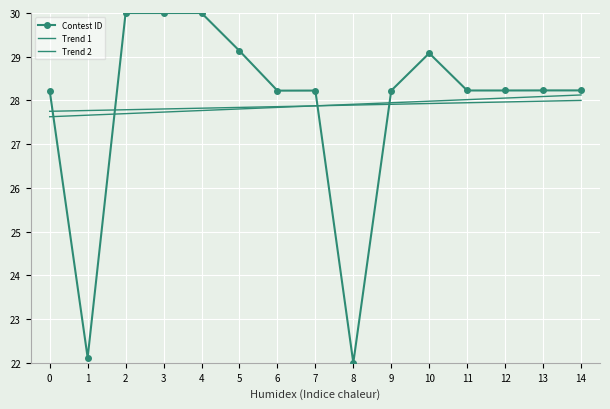

How many times do Trend 2 and Contest ID cross each other?

4